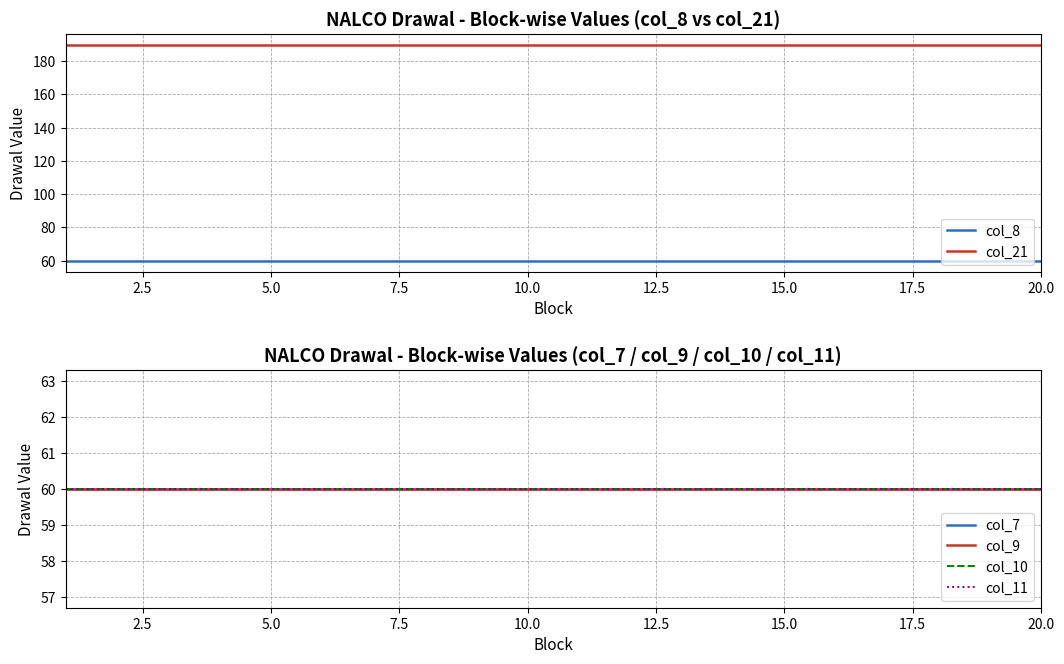

Rank the series by their maximum value, from highest to lowest.

col_21, col_8, col_7, col_9, col_10, col_11